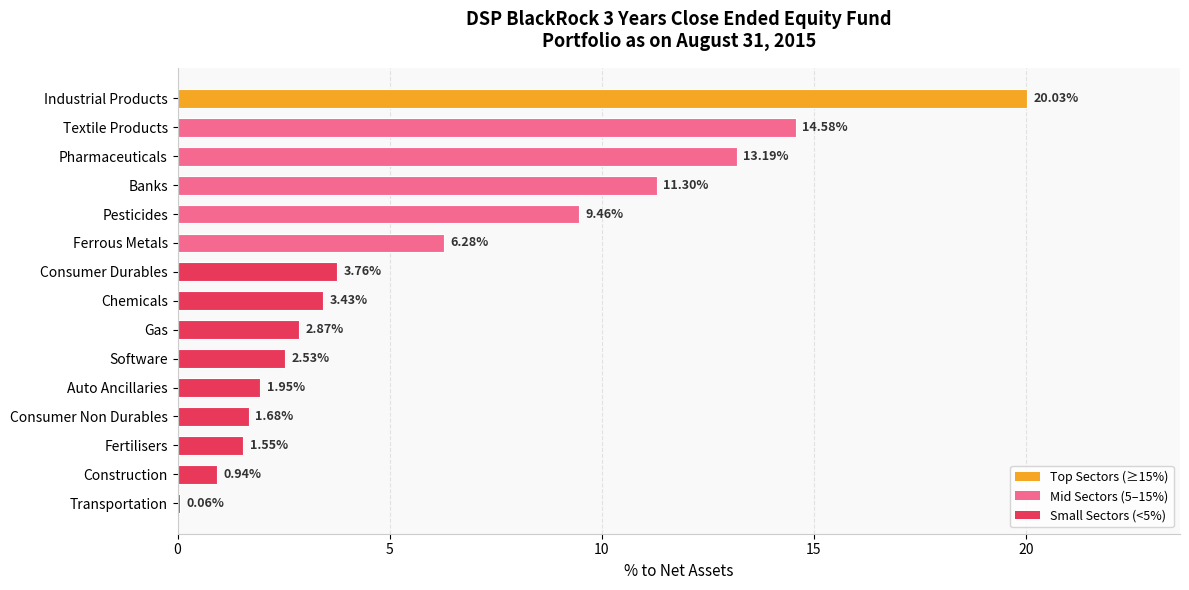

Count the number of data series in this chart.

1